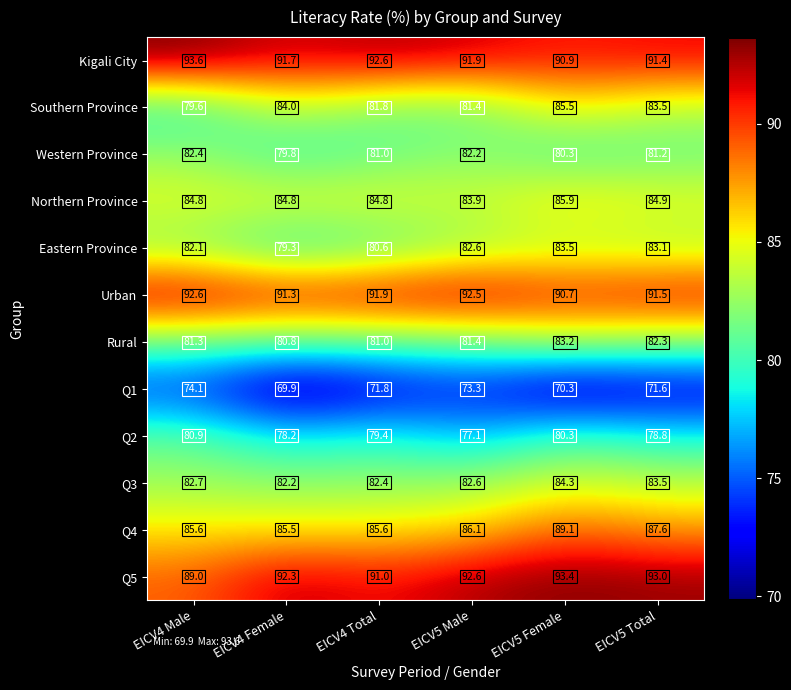

True or false: Southern Province has a value of 81.8 at EICV4 Total.

True